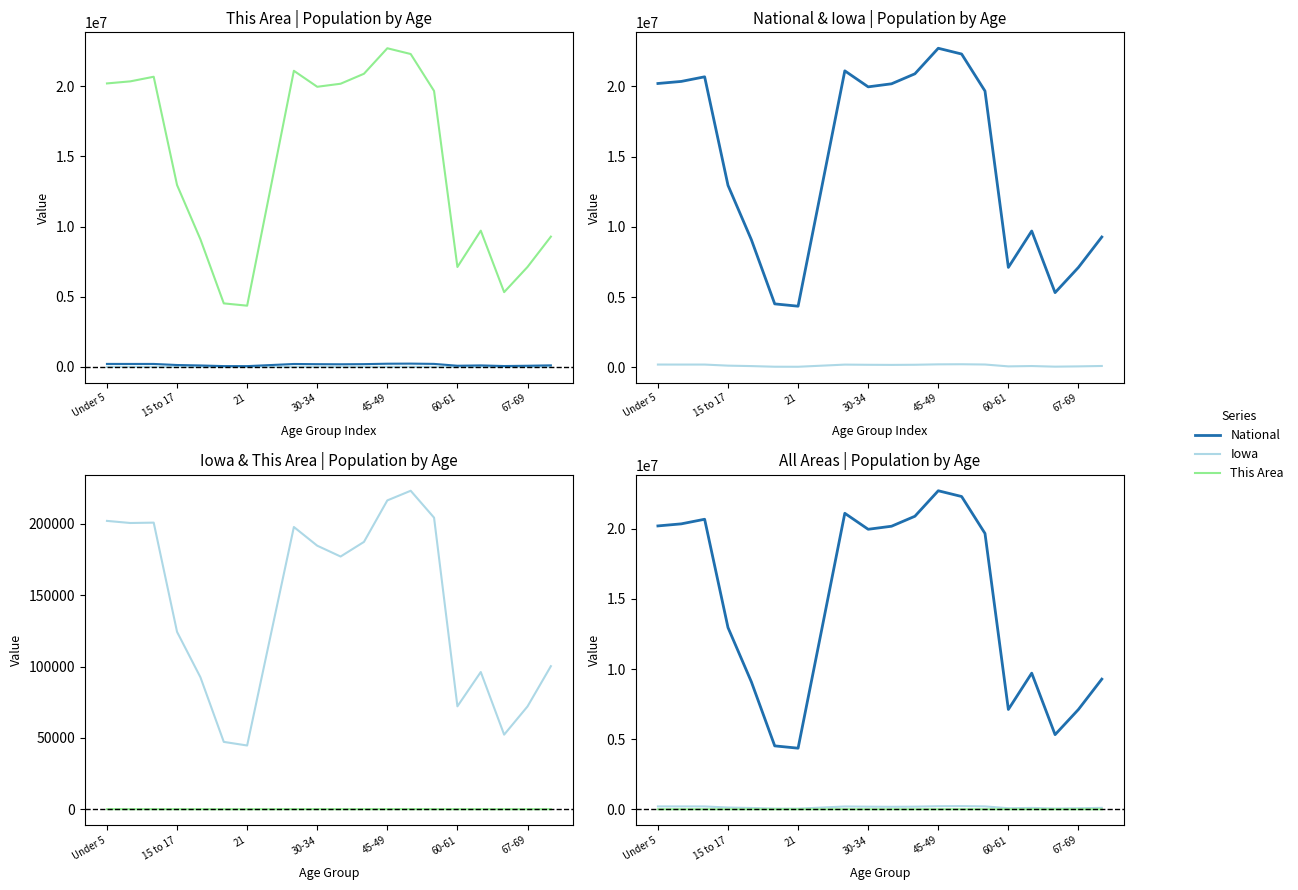

Reading left to right, extract all data points from this chart.

This Area: 60	49	46	28	15	4	5	20	42	49	35	40	59	65	42	24	27	16	23	43
Iowa: 202123	200646	200904	124320	92517	47227	44695	121428	197843	184740	177148	187400	216482	223244	204393	72152	96205	52304	72061	100291
National: 20201362	20348657	20677194	12954254	9086089	4519129	4354294	12712576	21101849	19962099	20179642	20890964	22708591	22298125	19664805	7113727	9704197	5319902	7115361	9278166